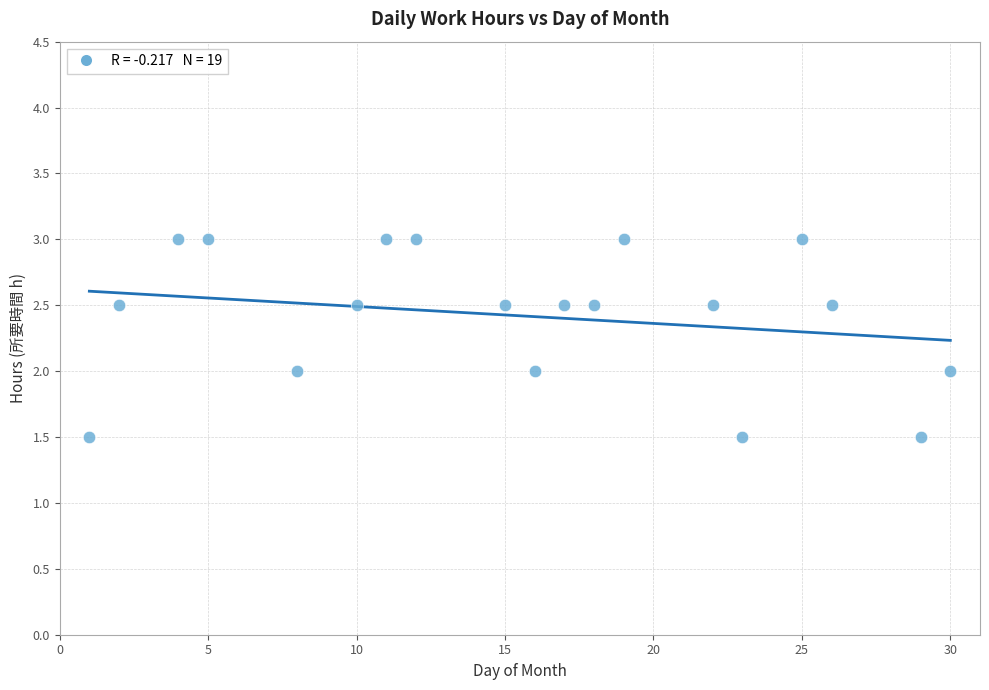

What is the range of Y values (max minus min)?

1.5